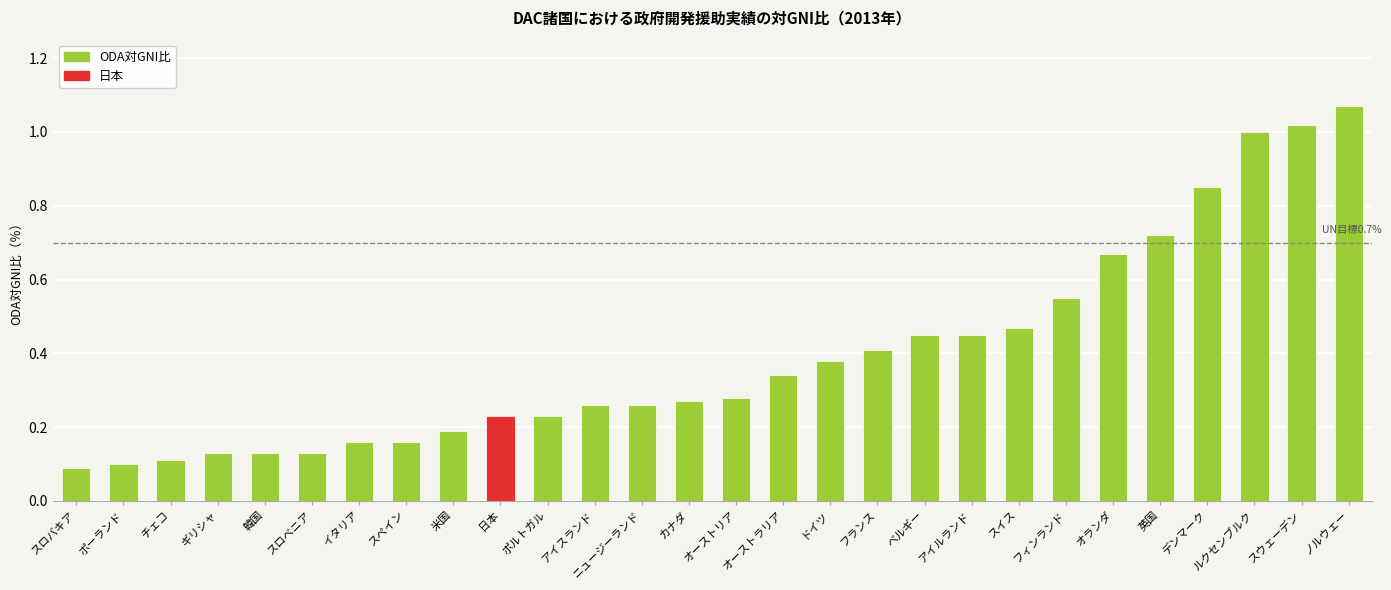

Which label corresponds to the largest value in the chart?

ノルウェー